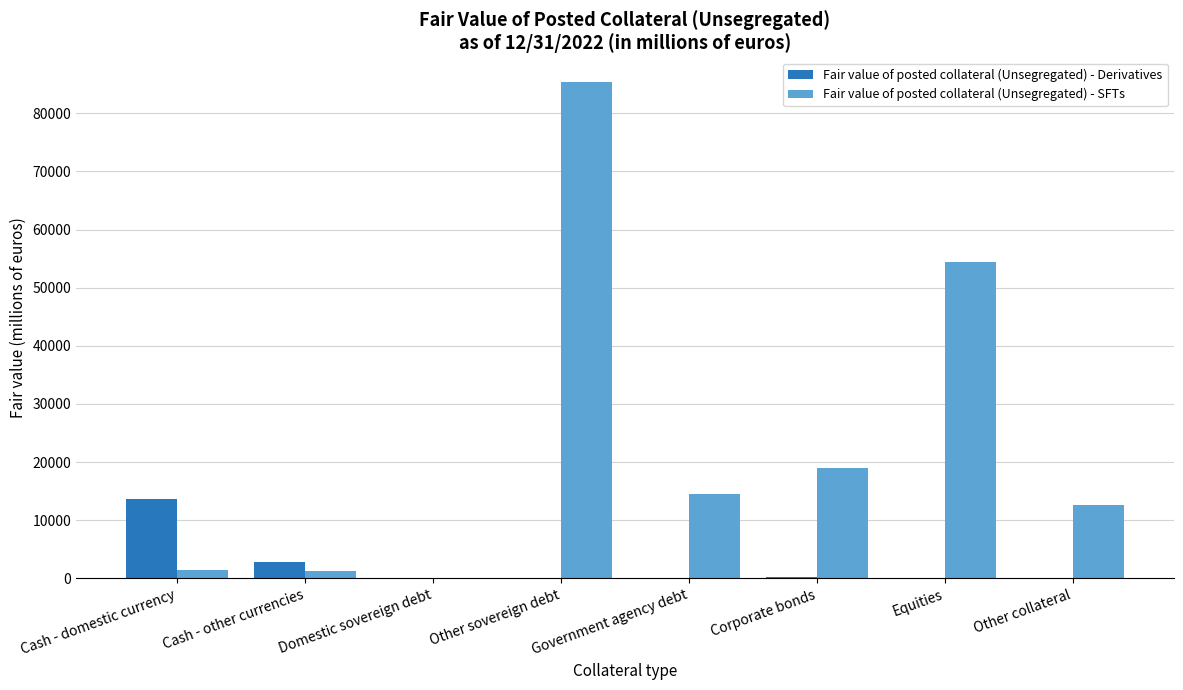

At which label does Fair value of posted collateral (Unsegregated) - SFTs reach its peak?

Other sovereign debt